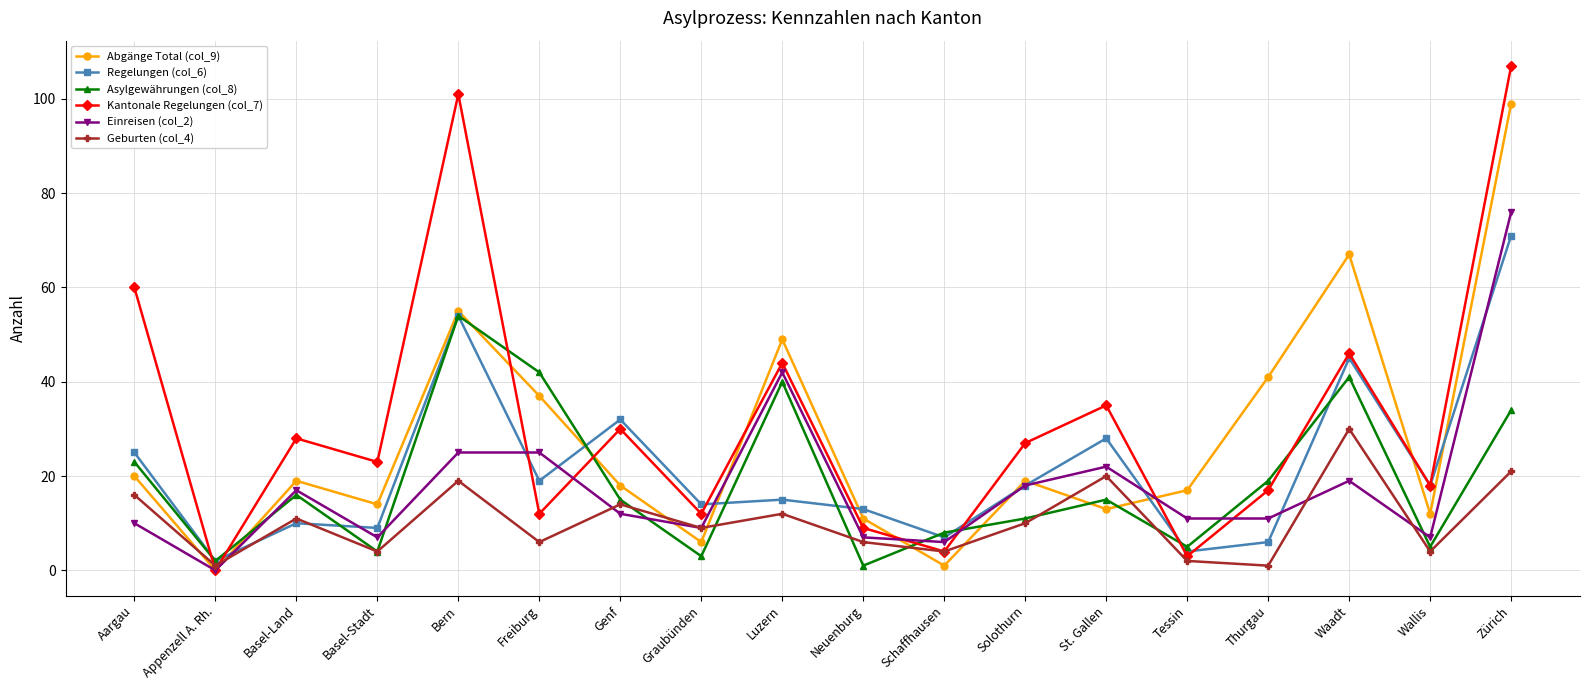

What is the total value across all series at Graubünden?

53